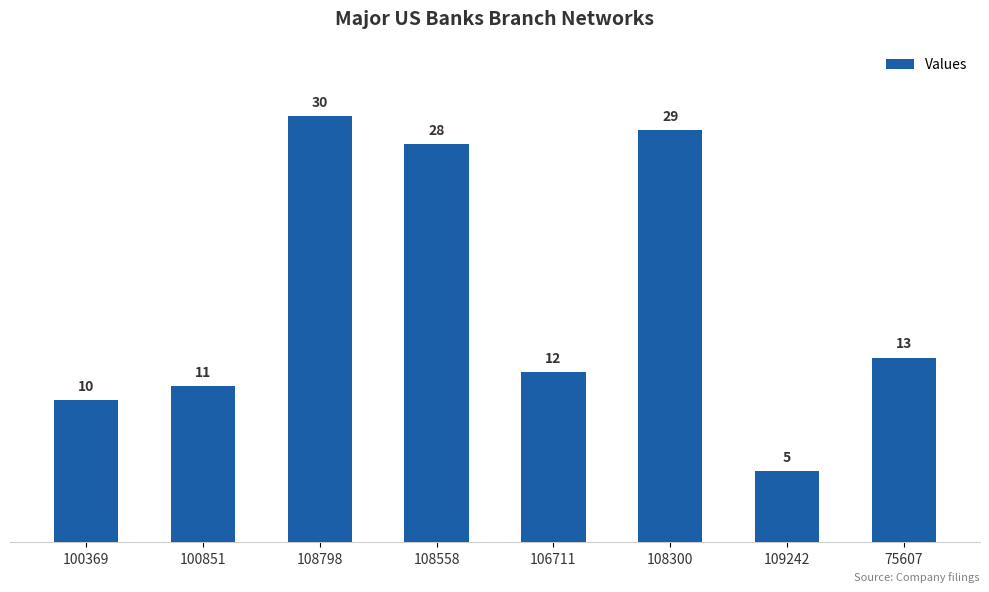

Does the chart contain stacked bars?

No